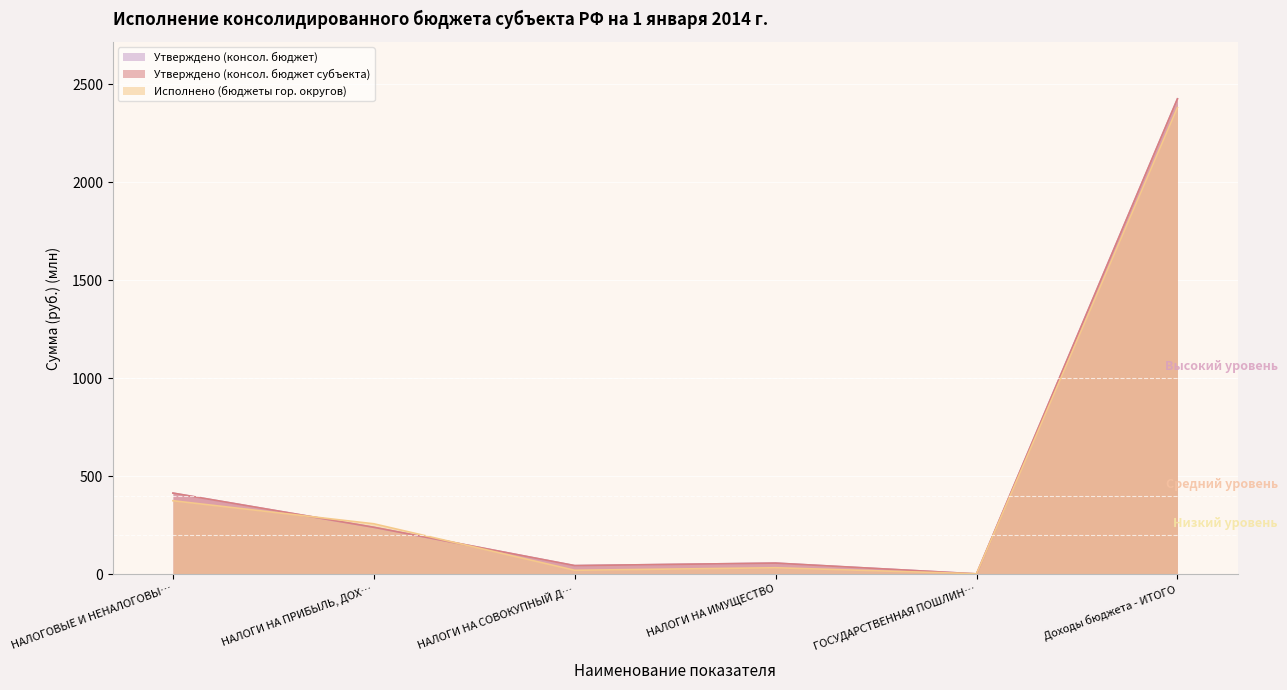

What is the approximate value of Исполнено (бюджеты гор. округов) at НАЛОГОВЫЕ И НЕНАЛОГОВЫ…?

374.7